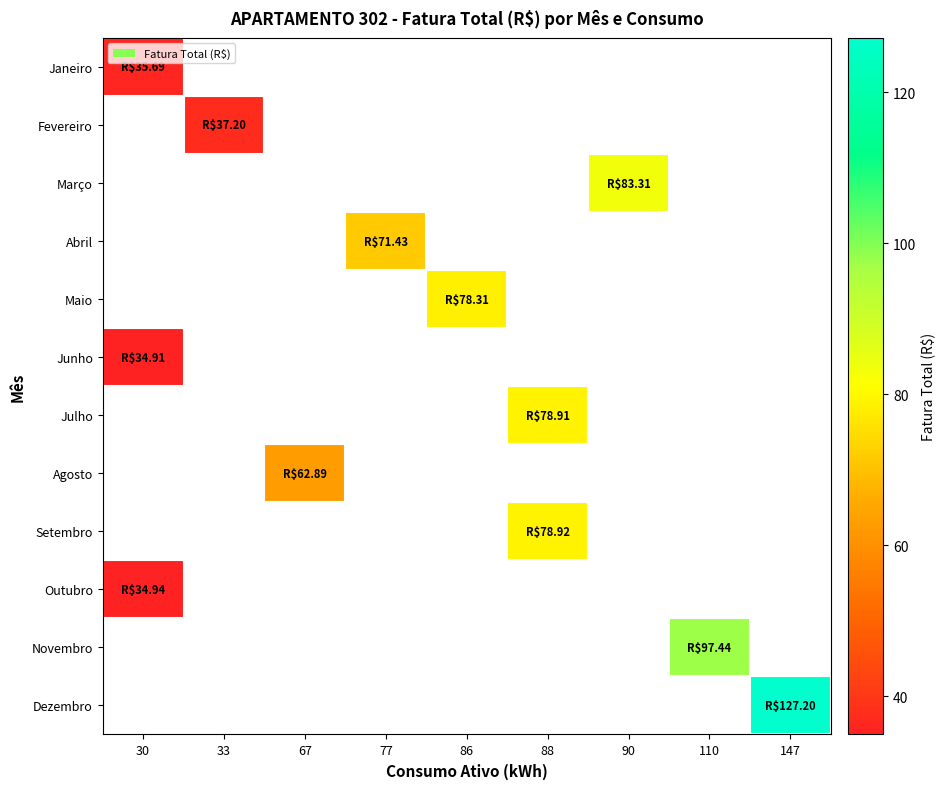

At which category does the chart reach its peak across all series?

147